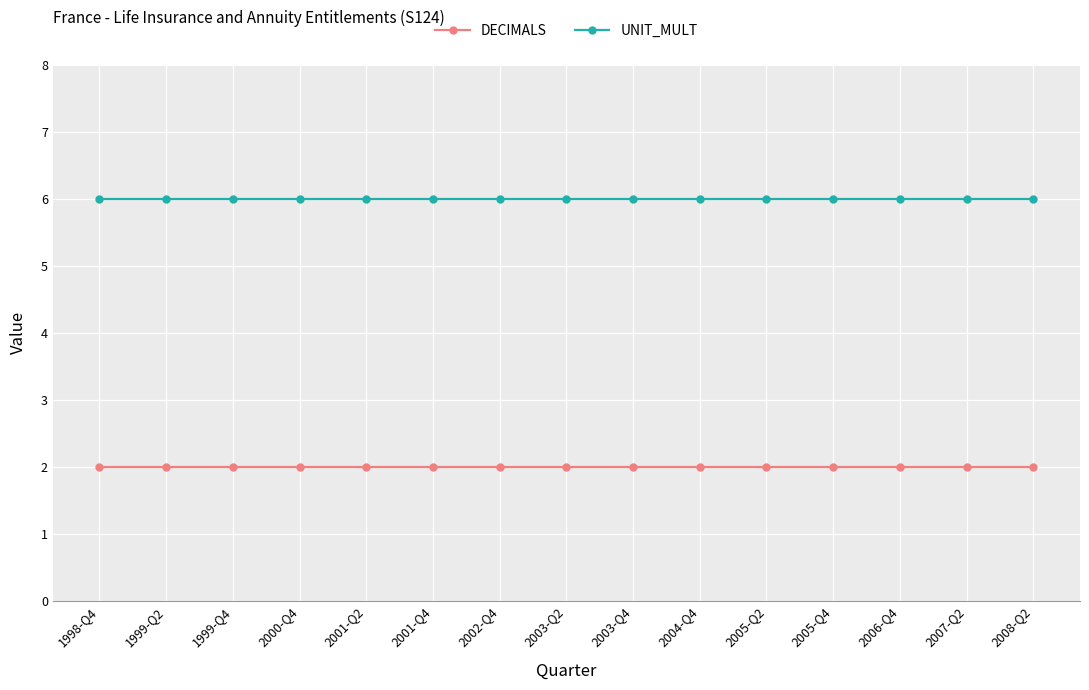

Does the chart display data point markers on the line(s)?

Yes